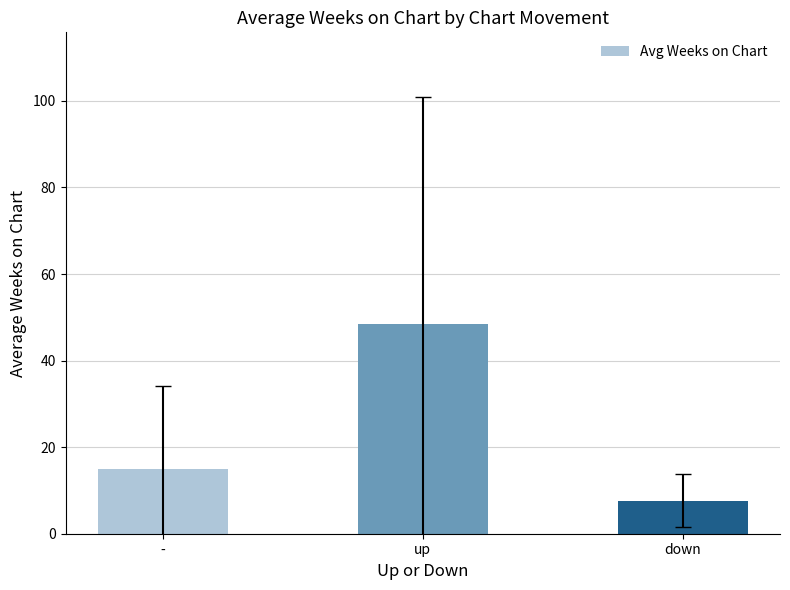

The value at down is 7.7. True or false?

True